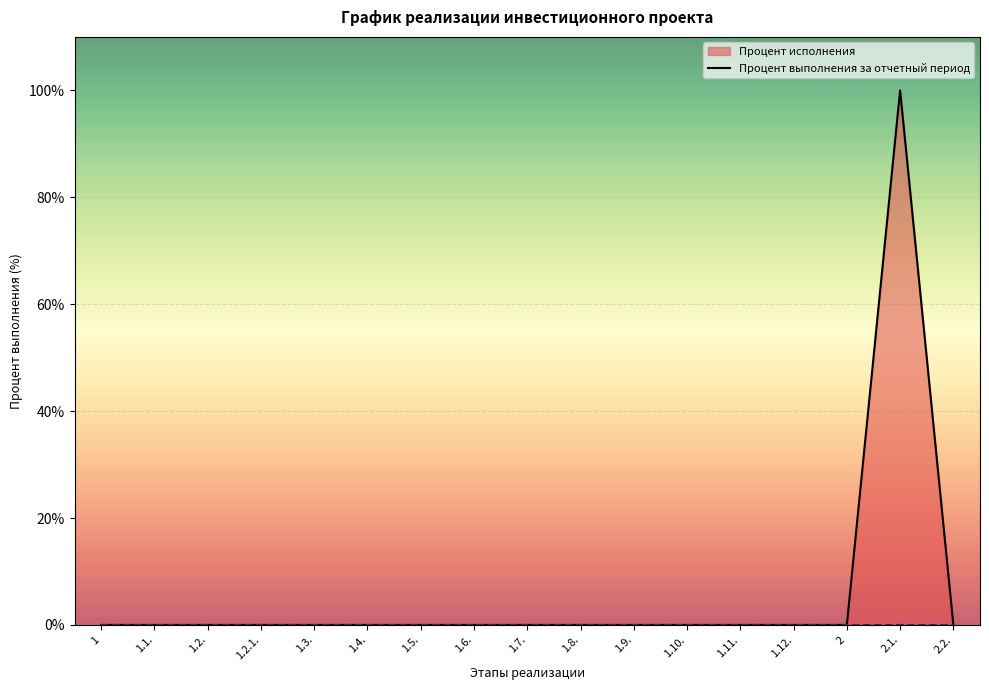

Between 1.12. and 1.11., which is larger?

1.12.